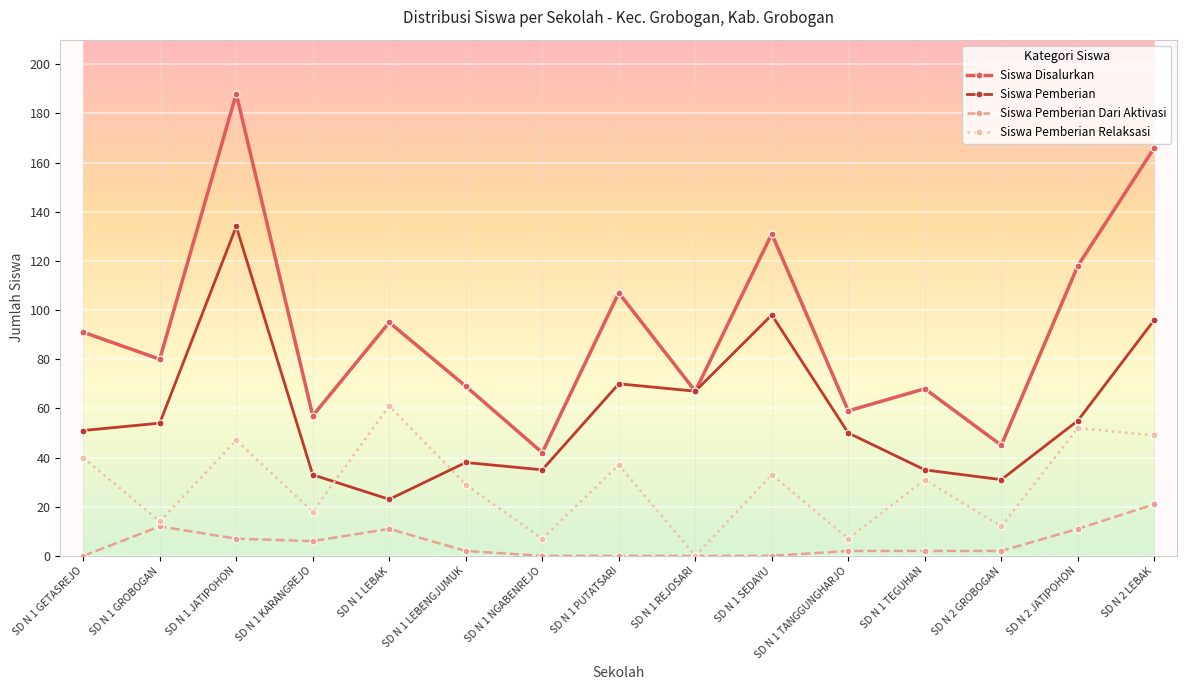

True or false: Siswa Disalurkan has a value of 163 at SD N 1 GETASREJO.

False